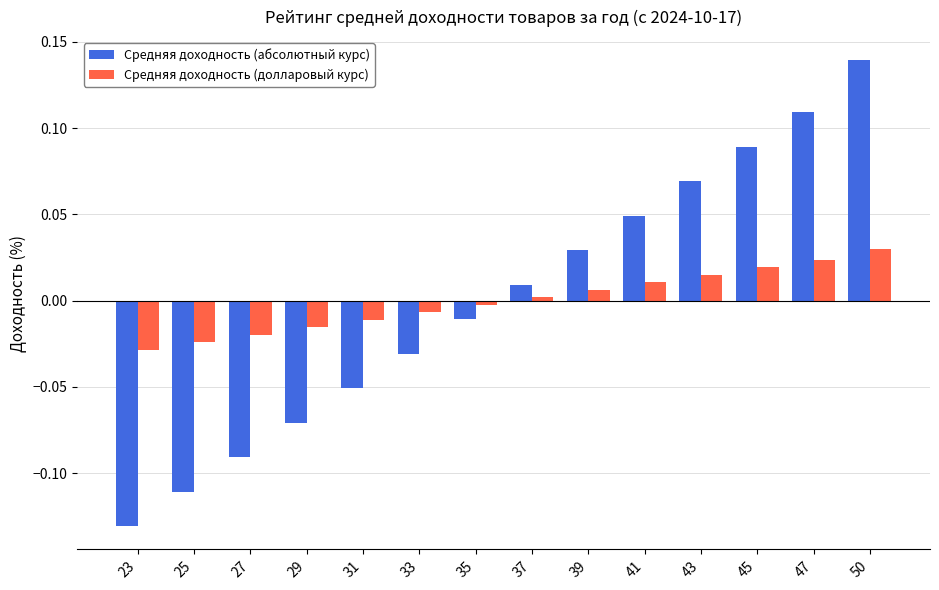

At 23, list the series in order from smallest to largest.

Средняя доходность (абсолютный курс), Средняя доходность (долларовый курс)